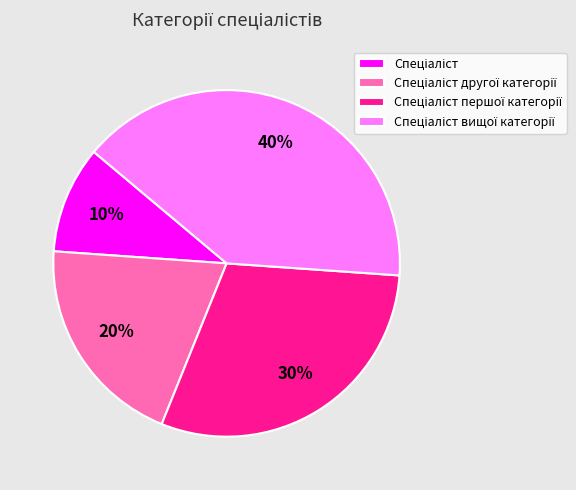

How many segments does this pie chart have?

4